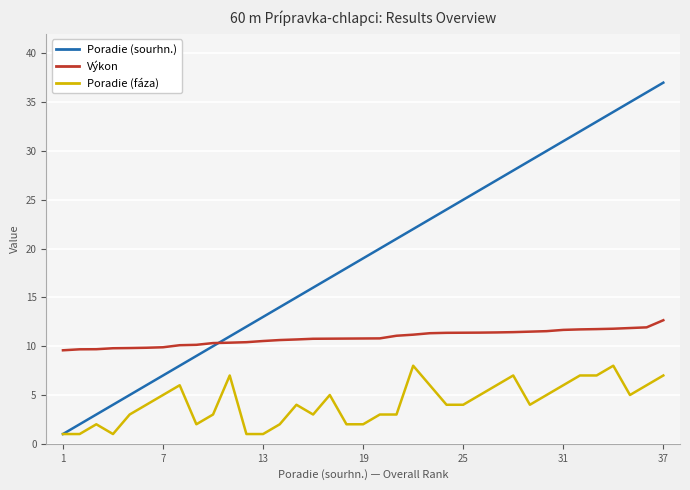

What is the difference between the maximum and minimum values in the Výkon series?

3.1